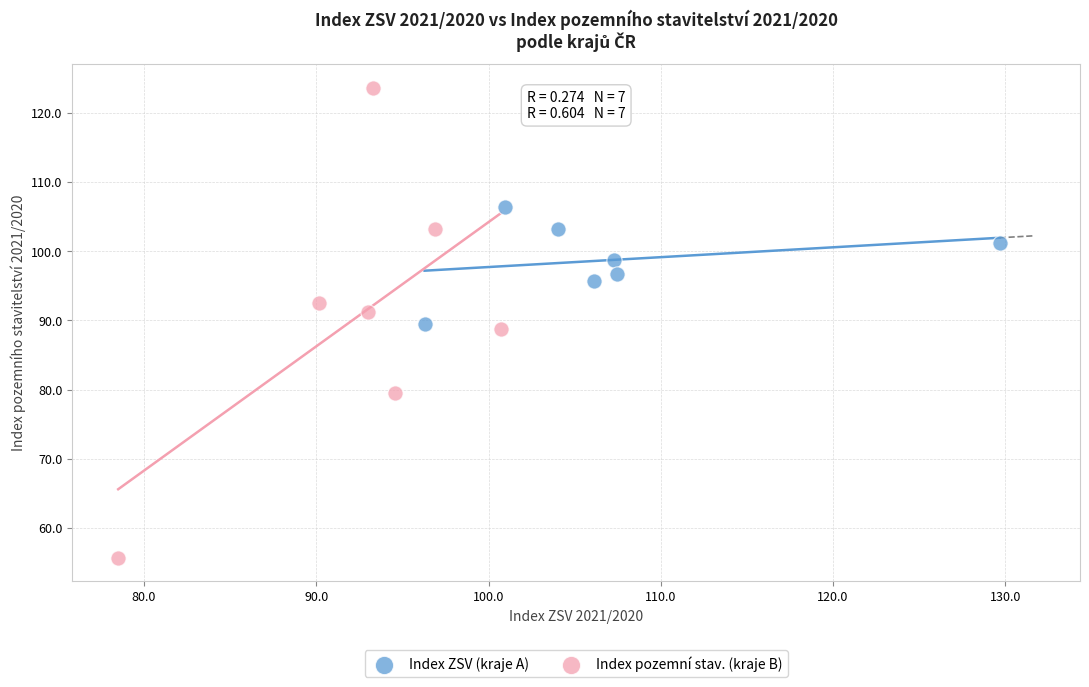

Which series contains the lowest Y value?

Index pozemní stav. (kraje B)